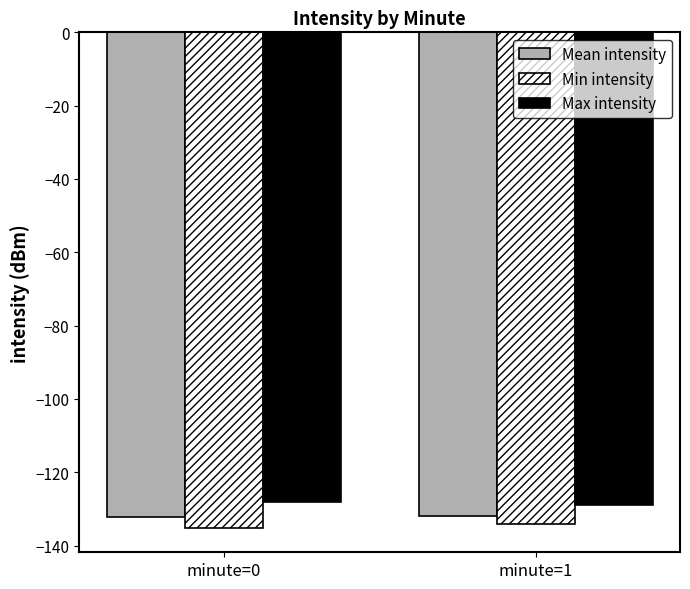

List the series in order of their overall mean, highest first.

Max intensity, Mean intensity, Min intensity